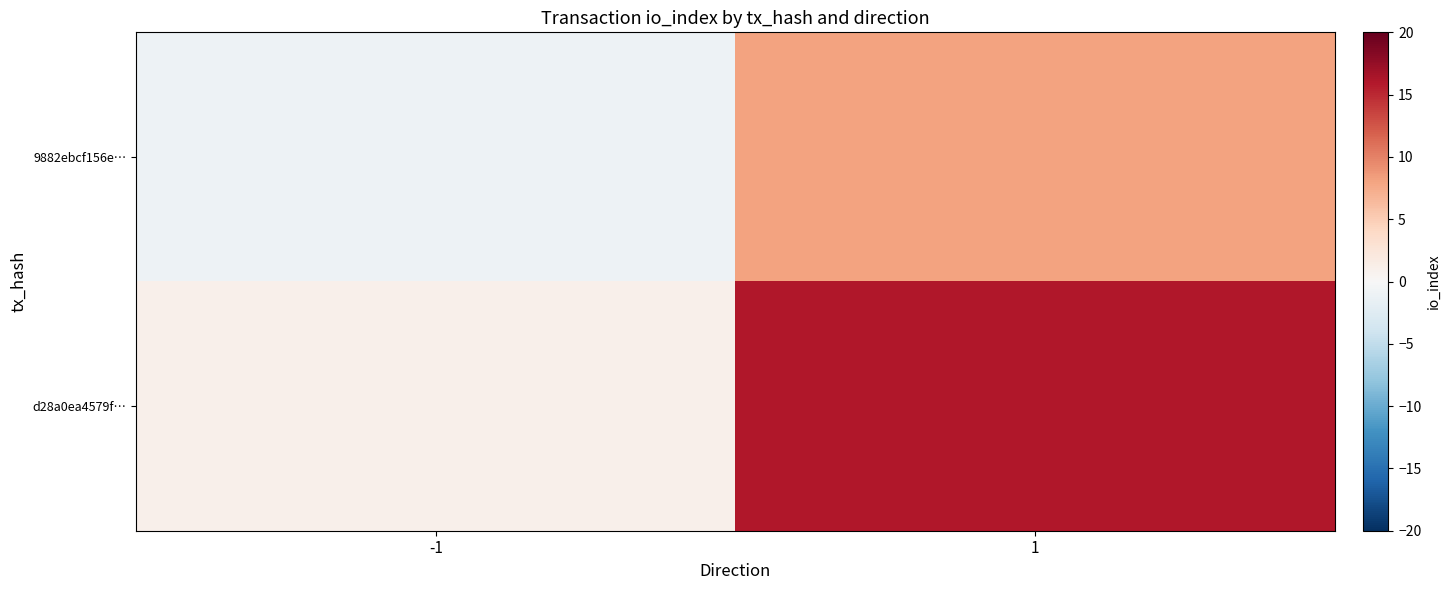

Which series has the widest spread of values?

d28a0ea4579f…